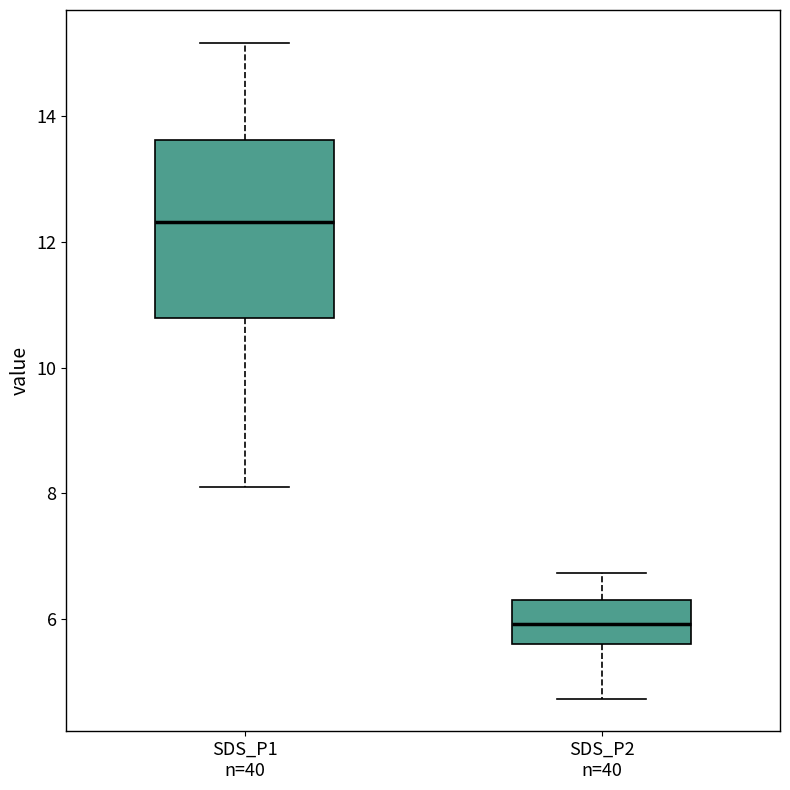

Reading left to right, transcribe this box plot: for each box, give where its median line is, the range the box spans, and where its two whiskers end, as read against the y-axis. The values are not printed on the chart, so give them approximately, as read against the axis.

SDS_P1 n=40: median 12.4, box 10.8 to 13.6, whiskers 8.2 to 15.2
SDS_P2 n=40: median 6.0, box 5.6 to 6.4, whiskers 4.8 to 6.8